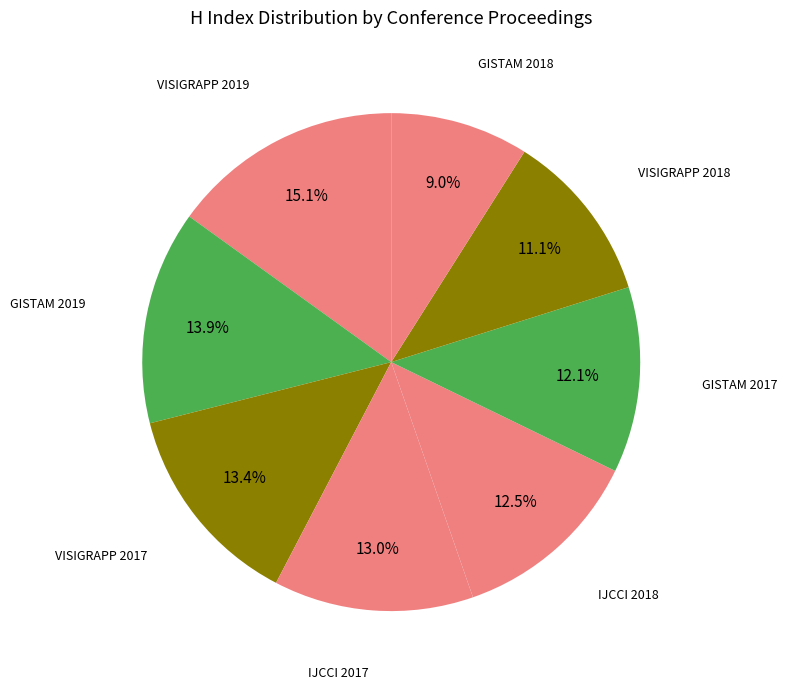

Does VISIGRAPP 2018 represent more than half of the total?

No